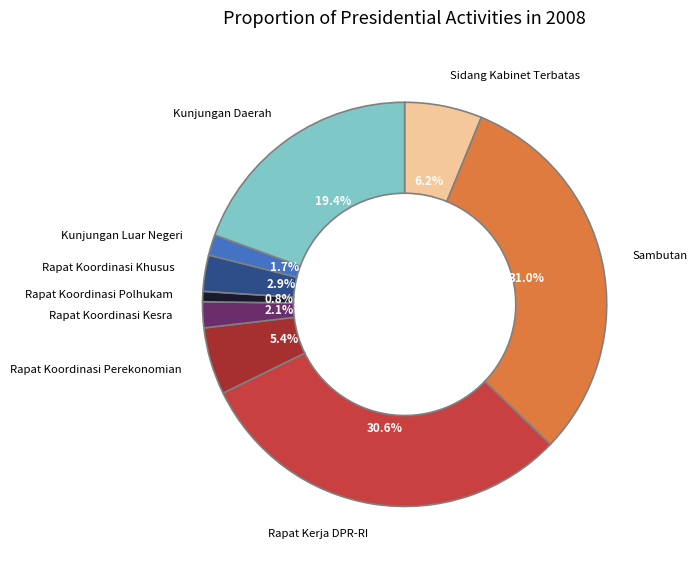

To the nearest percent, what is the difference between the largest and smallest slice percentages?

30%